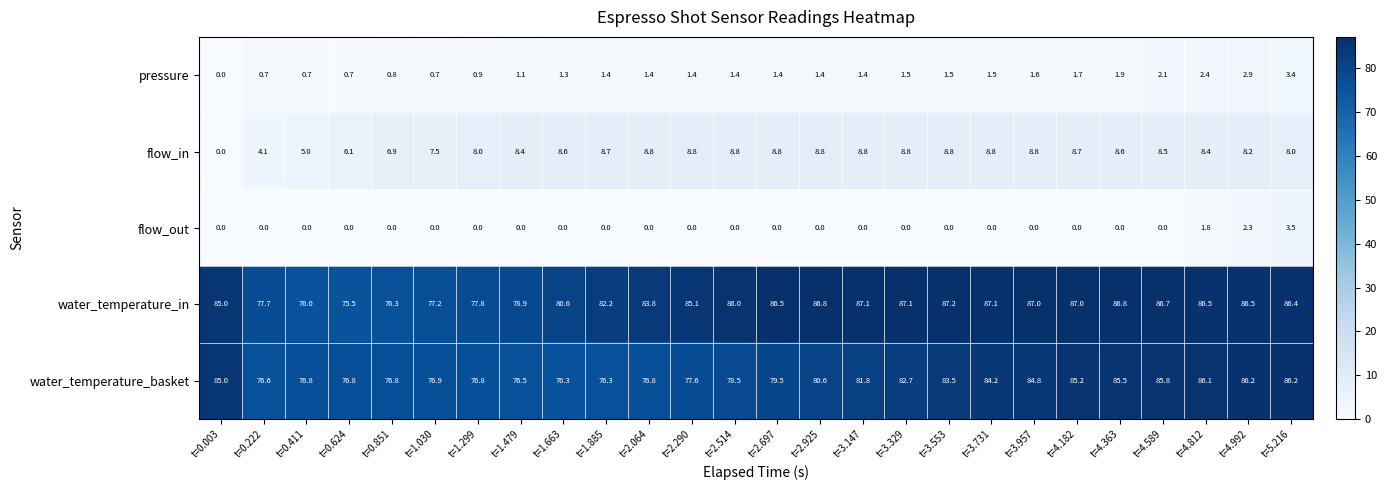

What is the sum of all pressure values?

37.2